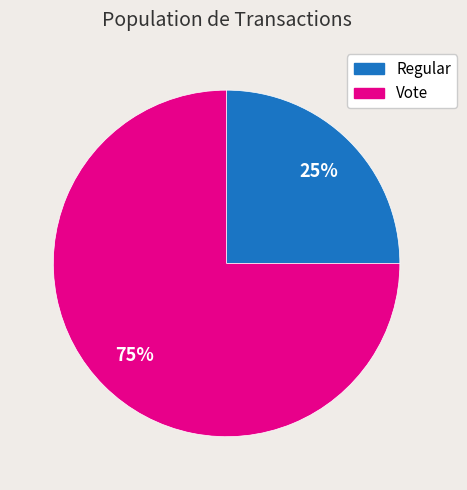

Is there any slice that represents more than half of the pie?

Yes